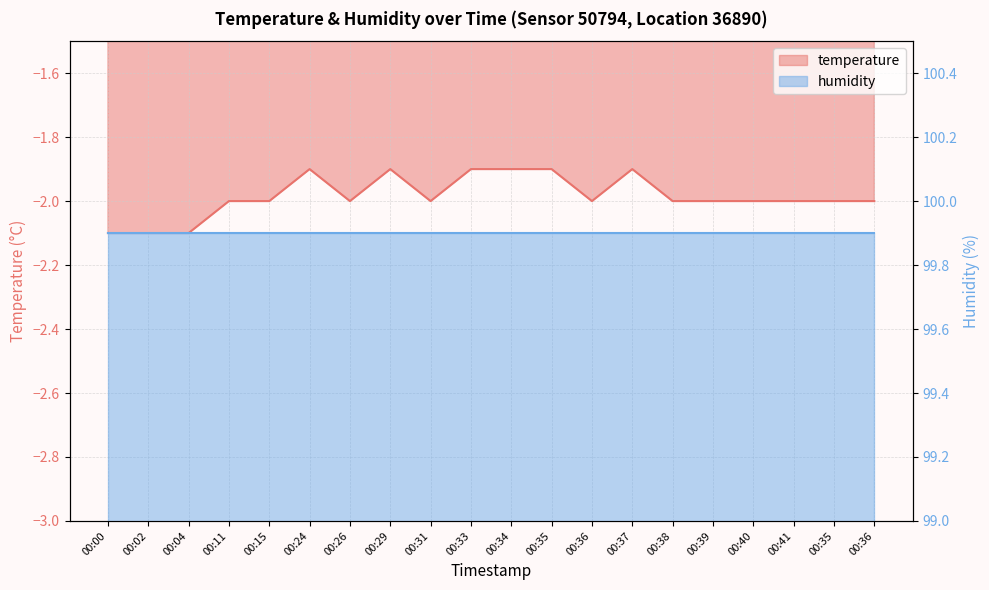

Rank the categories by value from highest to lowest.

00:24, 00:29, 00:33, 00:34, 00:35, 00:37, 00:11, 00:15, 00:26, 00:31, 00:36, 00:38, 00:39, 00:40, 00:41, 00:35, 00:36, 00:00, 00:02, 00:04